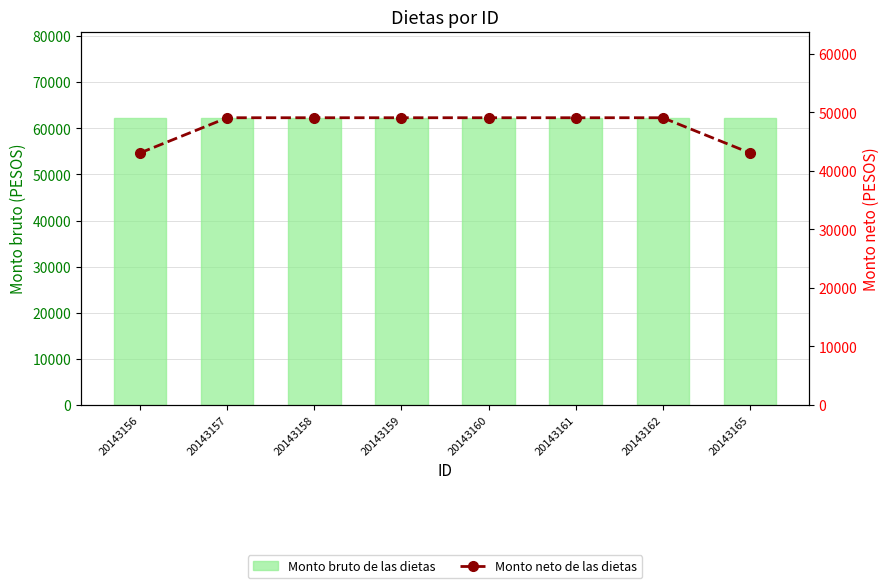

Which category has the highest value in the Monto bruto de las dietas series?

20143156